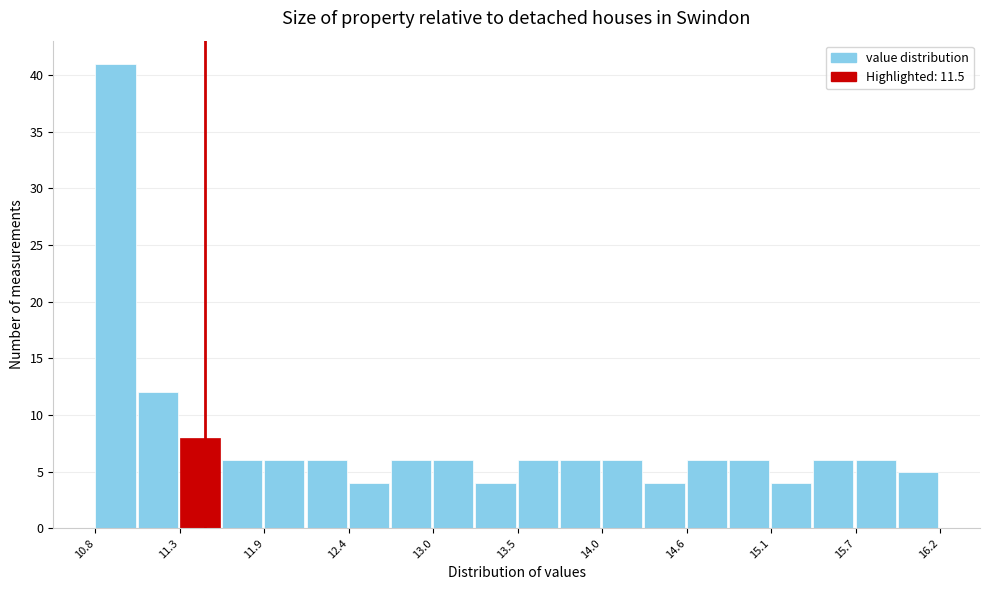

Around what value on the x-axis is the tallest bar? Give the approximate position of its centre, as read against the axis.

10.9